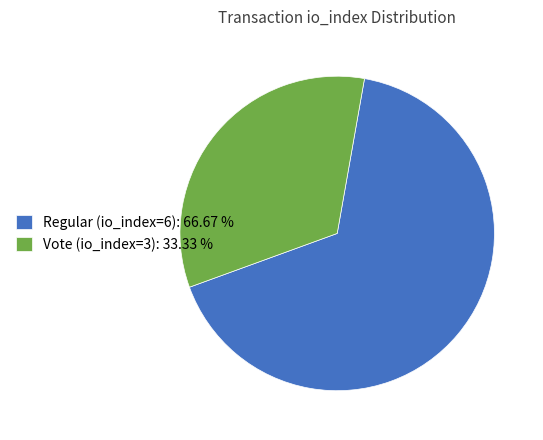

How many slices are in this pie chart?

2